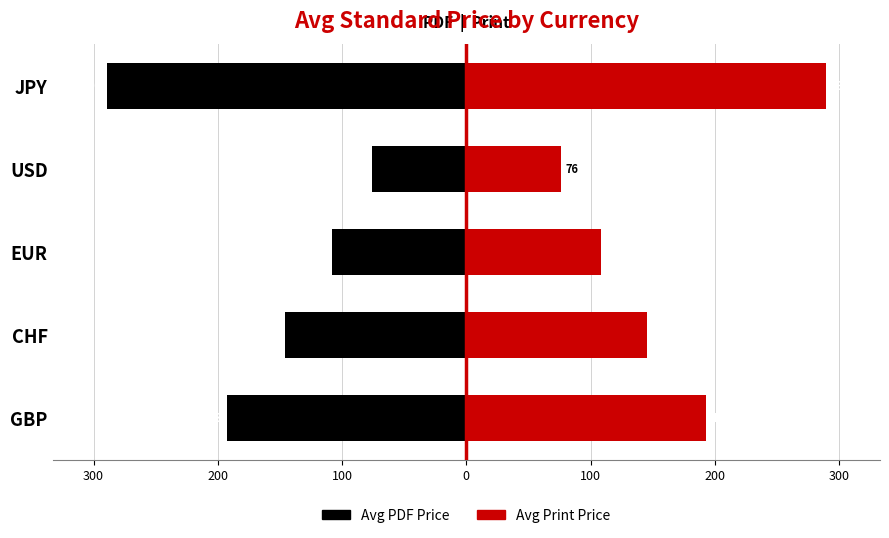

The Avg Print Price series shows 95.3 at CHF. True or false?

False